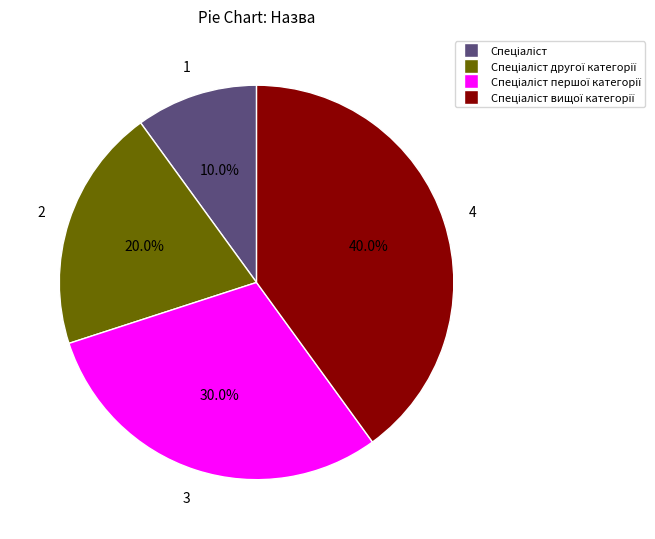

Does any single category account for the majority?

No